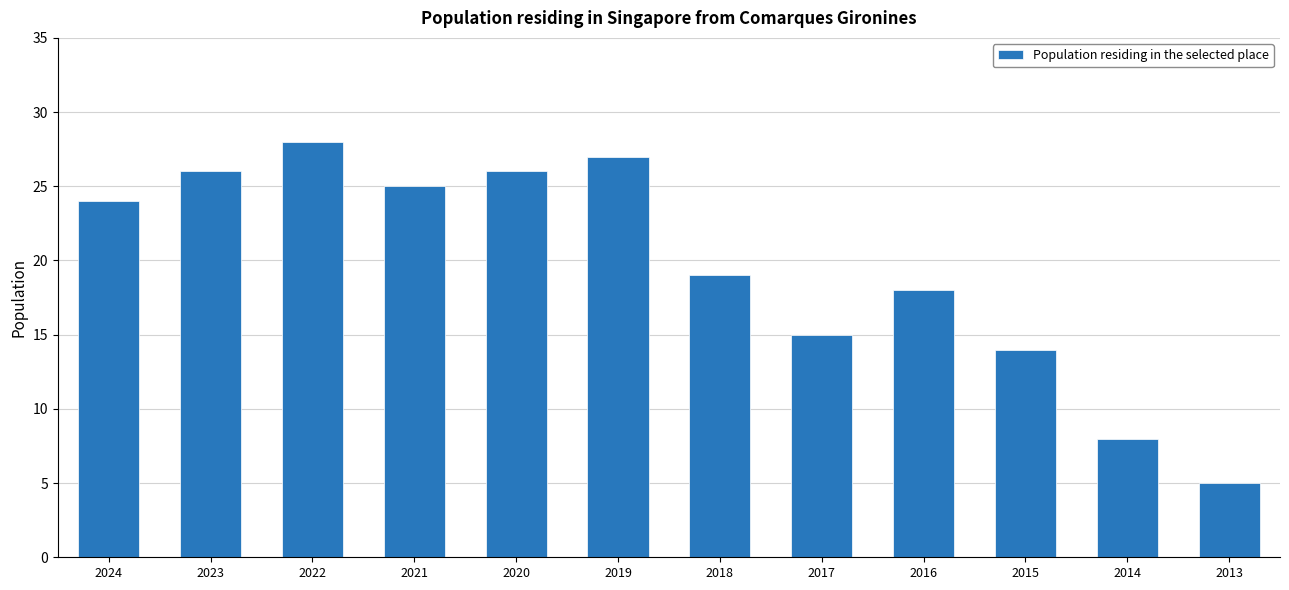

What is the value of the 12th bar from the left?

5